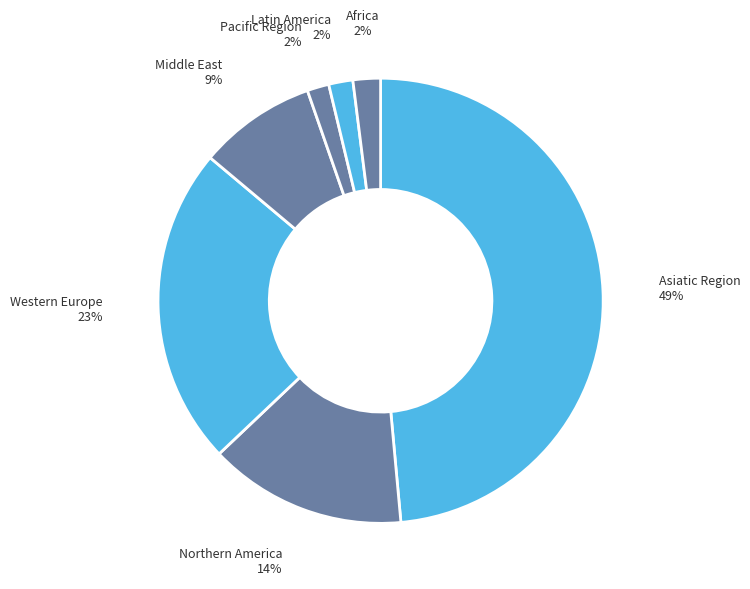

Count the number of slices in the pie.

7